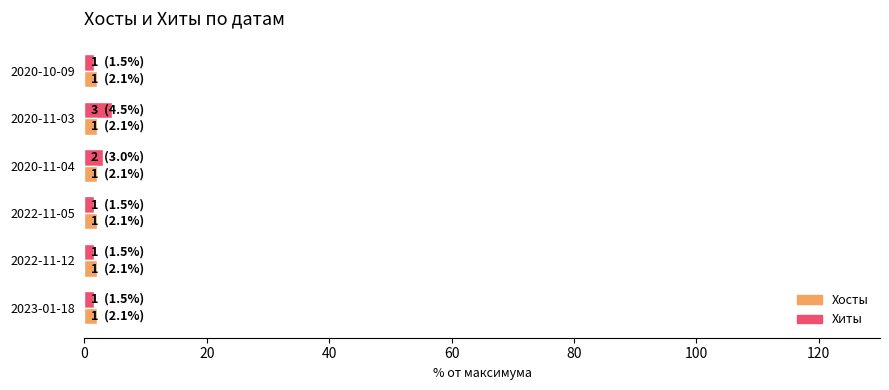

What is the average value of the Хиты series?

2.2